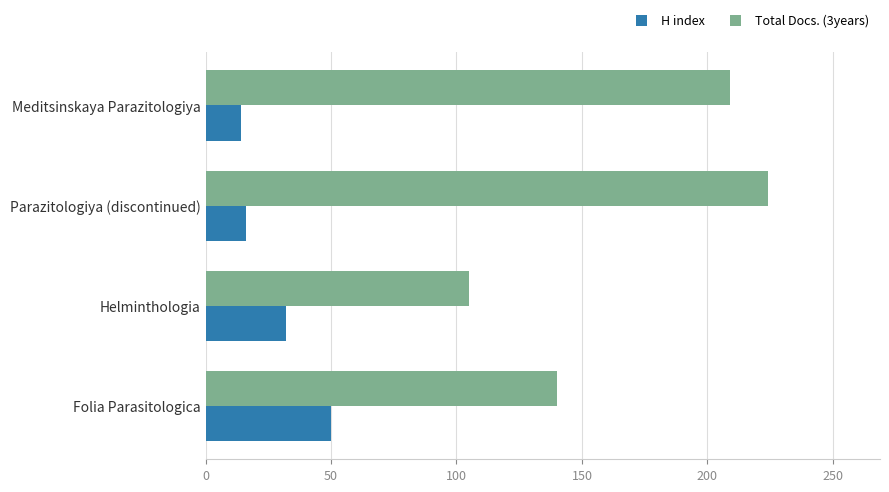

Between Folia Parasitologica and Meditsinskaya Parazitologiya, which series saw the biggest shift?

Total Docs. (3years)